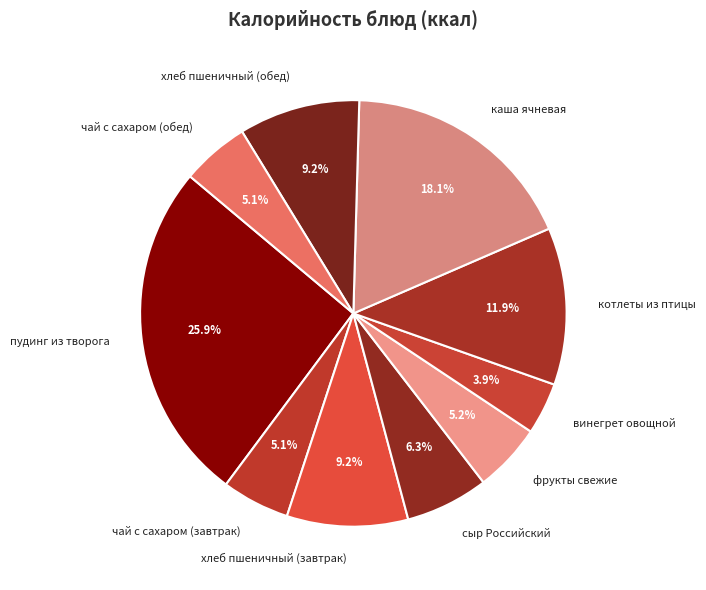

To the nearest percent, what is the difference between the largest and smallest slice percentages?

22%